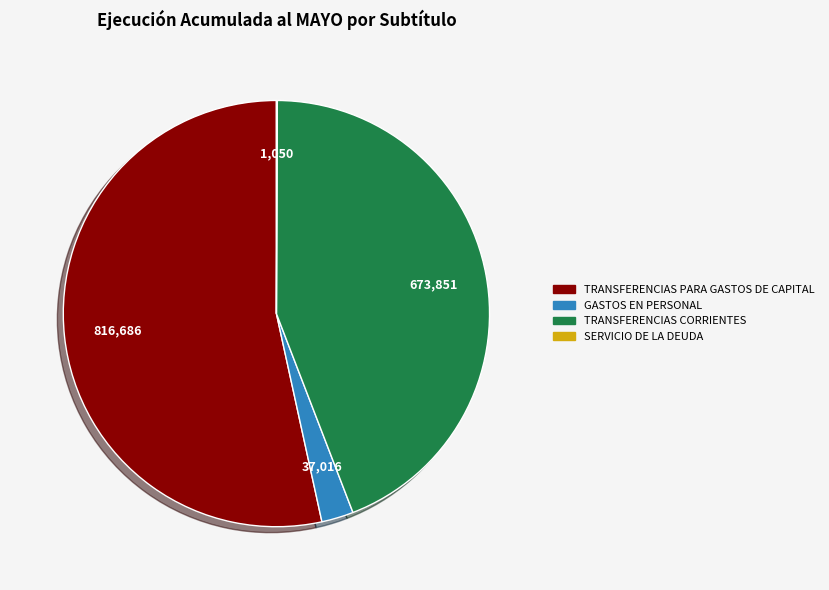

Is there a majority slice in this chart?

Yes